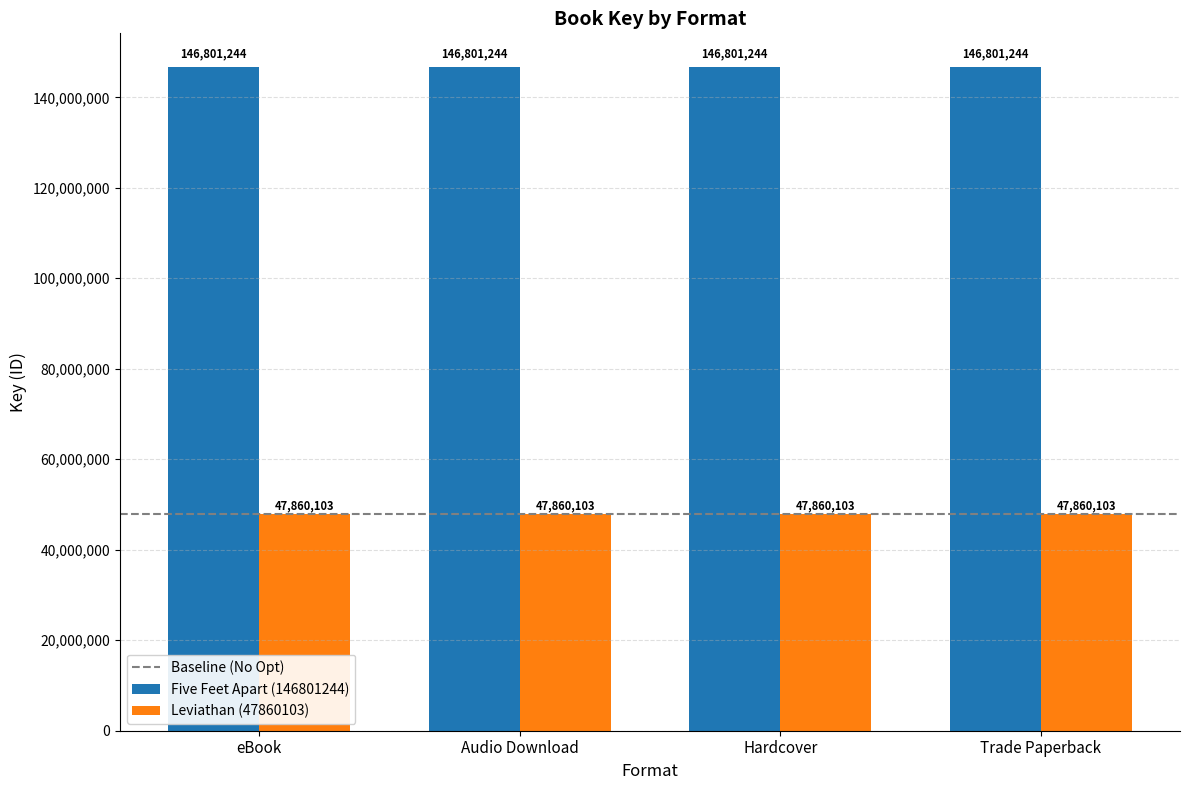

Rank the series by their average value, from lowest to highest.

Leviathan (47860103), Five Feet Apart (146801244)